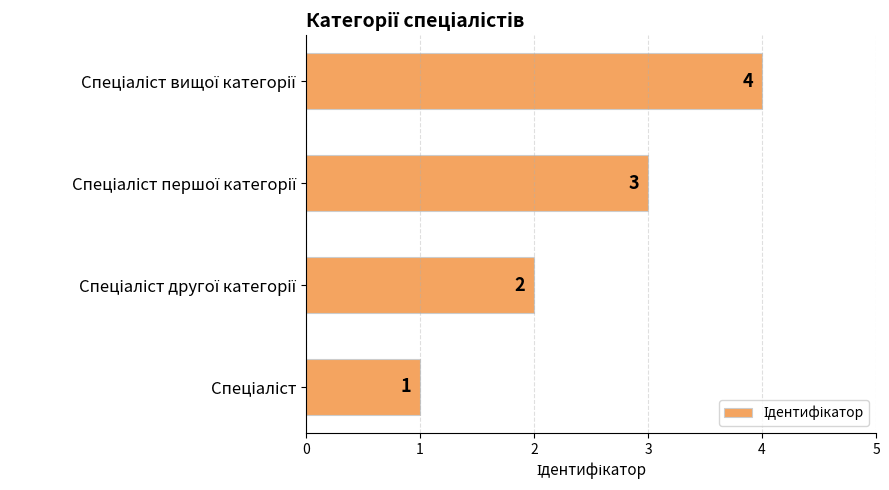

What is the greatest value displayed?

4